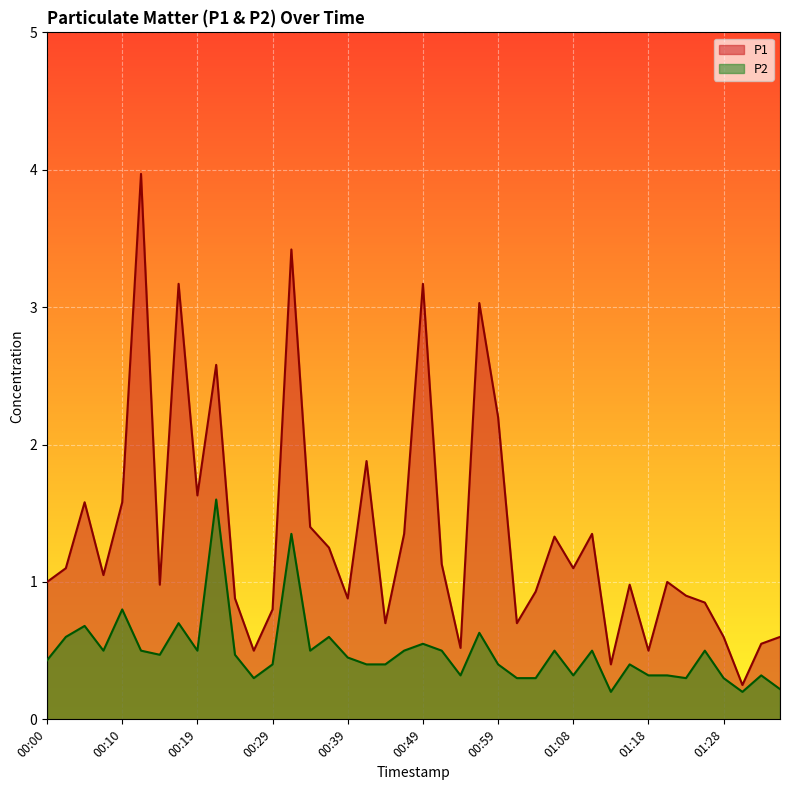

How many P2 values are between 0 and 1?

38